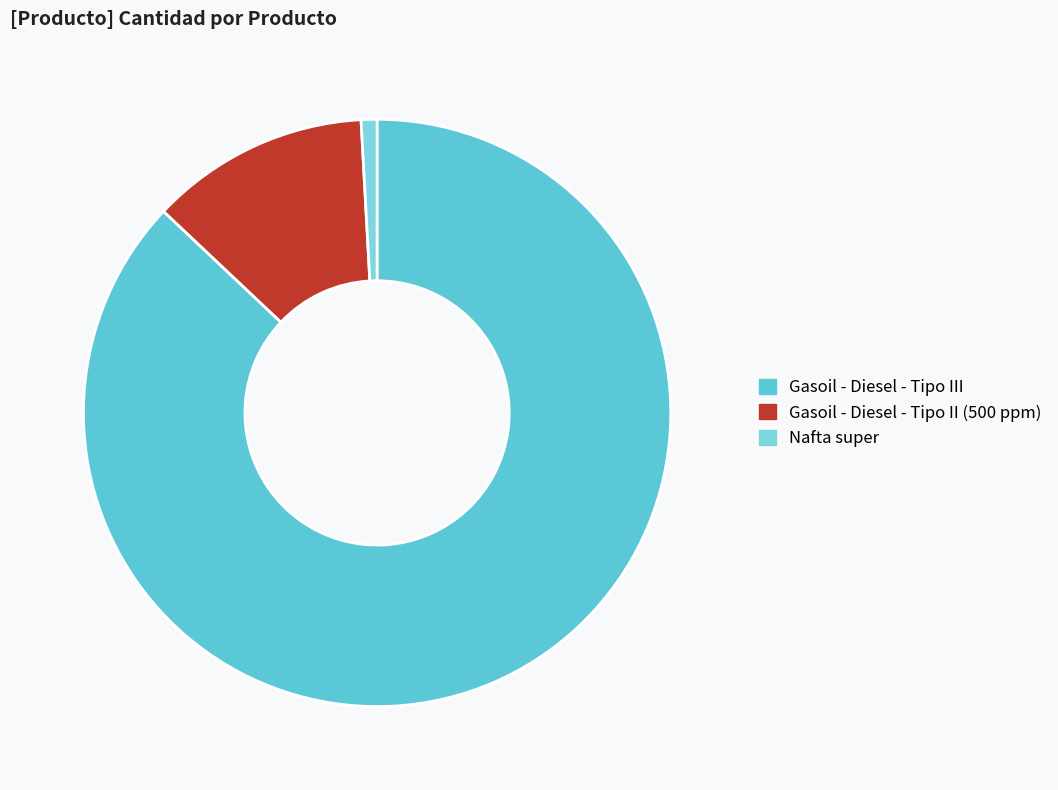

Which has a higher value, Gasoil - Diesel - Tipo II (500 ppm) or Nafta super?

Gasoil - Diesel - Tipo II (500 ppm)